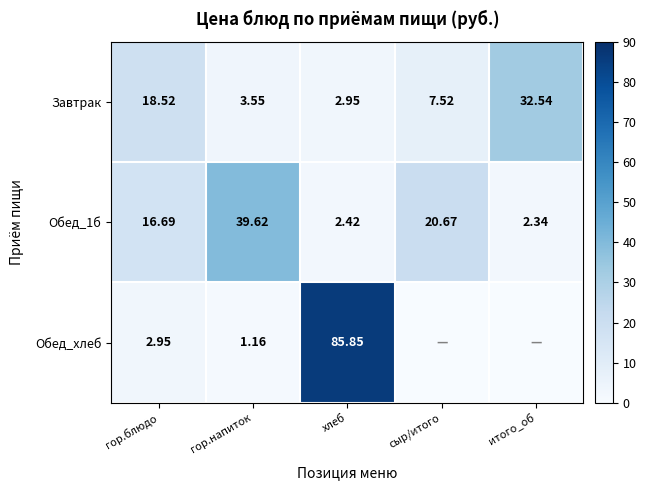

How many data points in Завтрак are above 7?

3